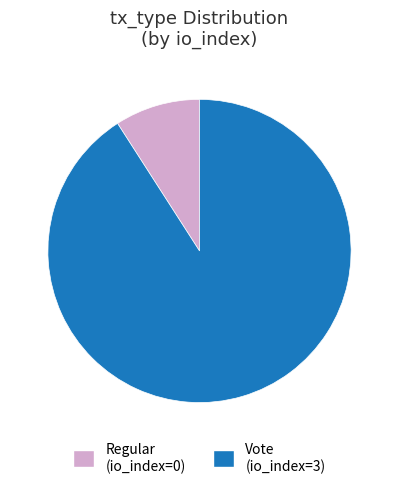

What is the majority slice?

Vote